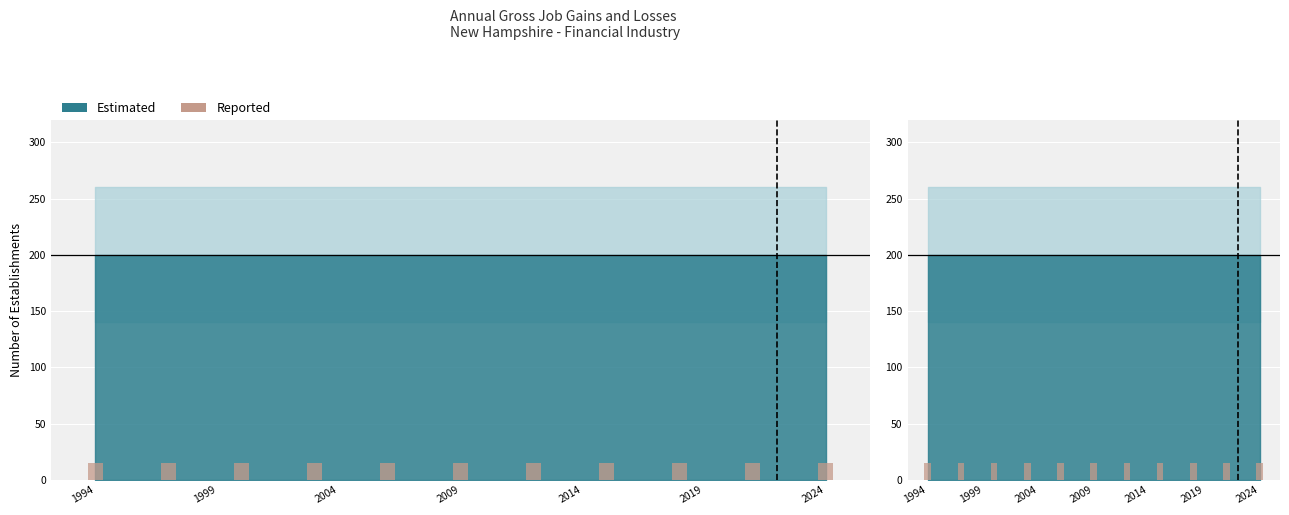

Does the chart contain any negative values?

No